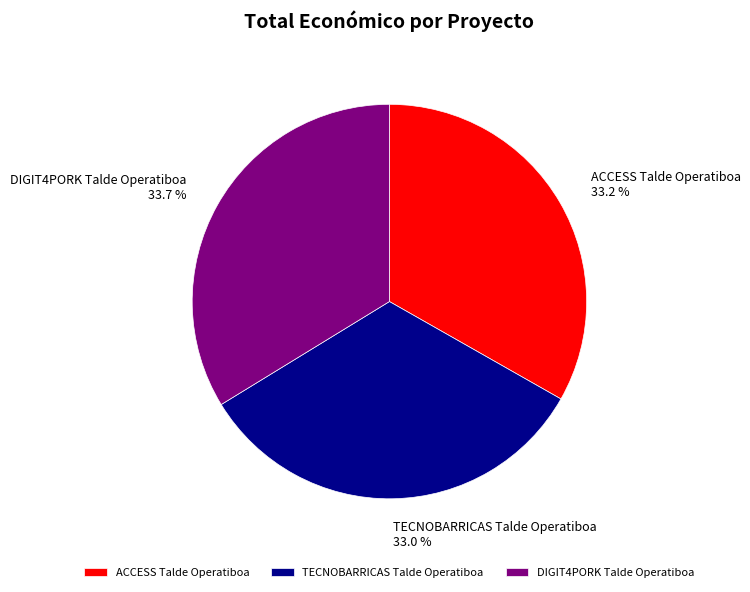

Does TECNOBARRICAS Talde Operatiboa account for over 50% of the chart?

No